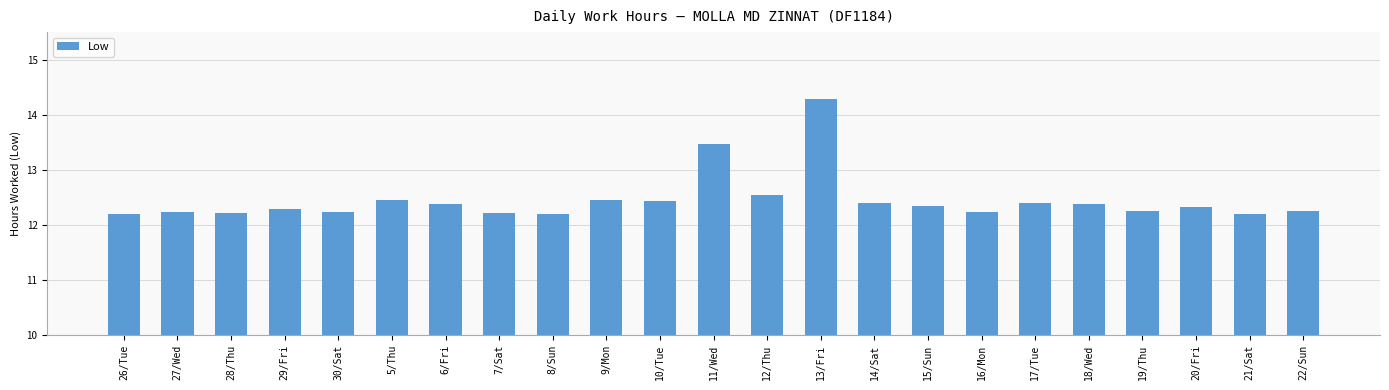

Is it true that the value at 11/Wed is 5.8?

False